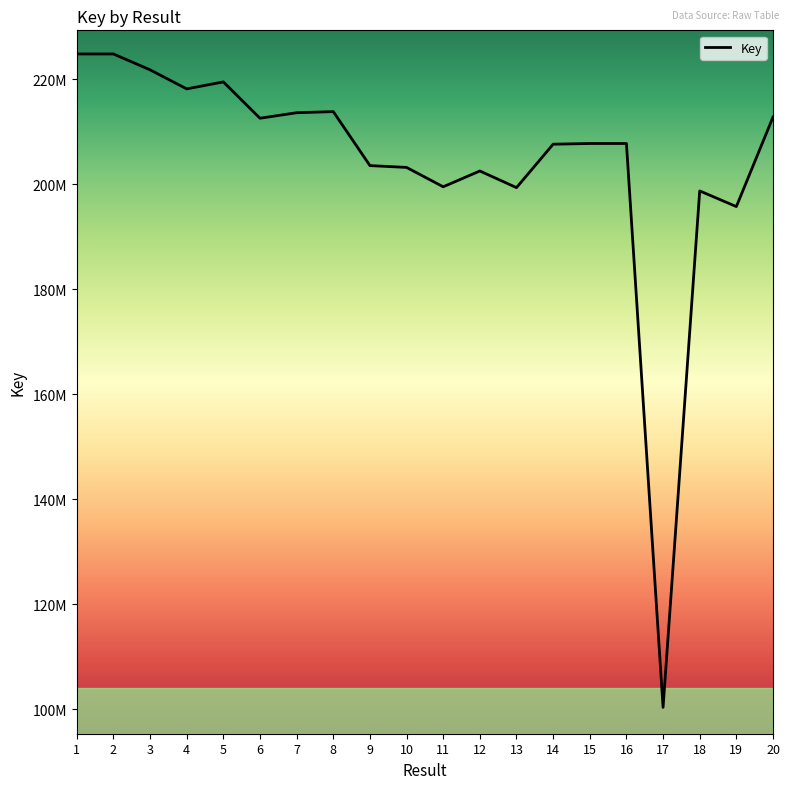

List the labels in order of value, largest first.

2, 1, 3, 5, 4, 8, 7, 20, 6, 16, 15, 14, 9, 10, 12, 11, 13, 18, 19, 17